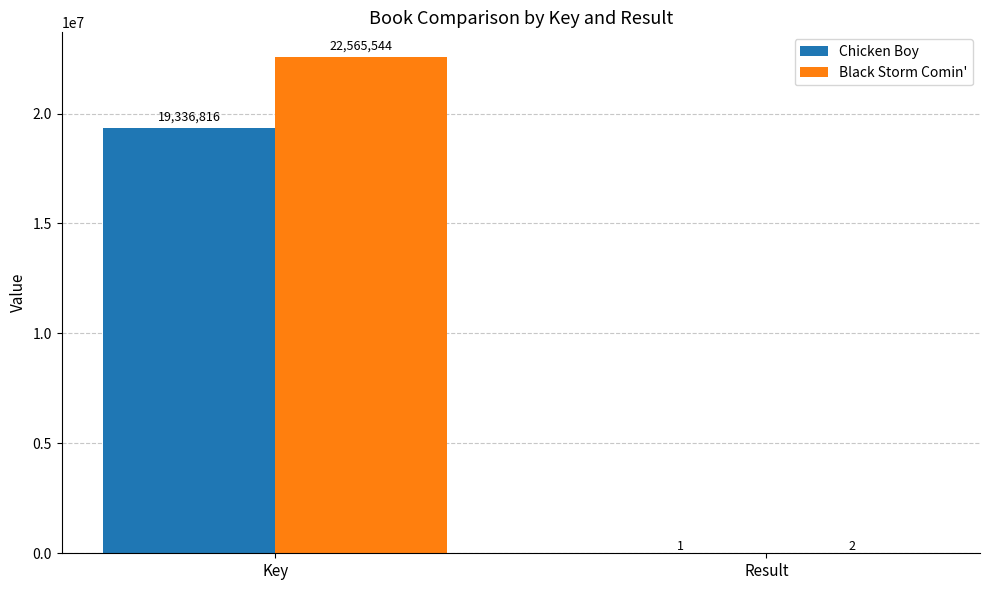

Is the value of Chicken Boy at Key greater than the value of Black Storm Comin' at Key?

No